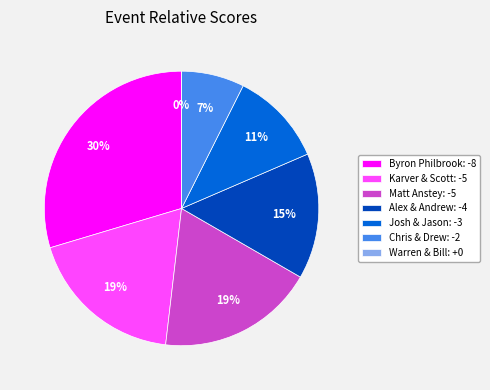

To the nearest percent, what is the average slice percentage?

14%